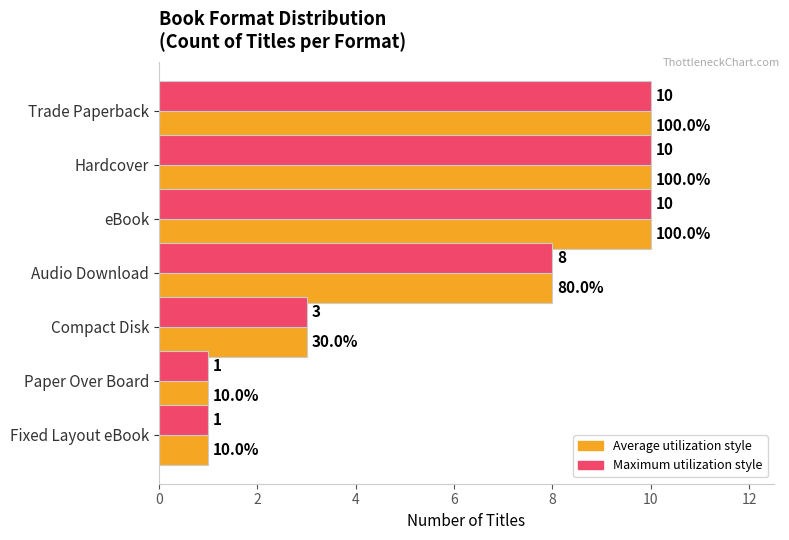

What is the total value across all series at Compact Disk?

6